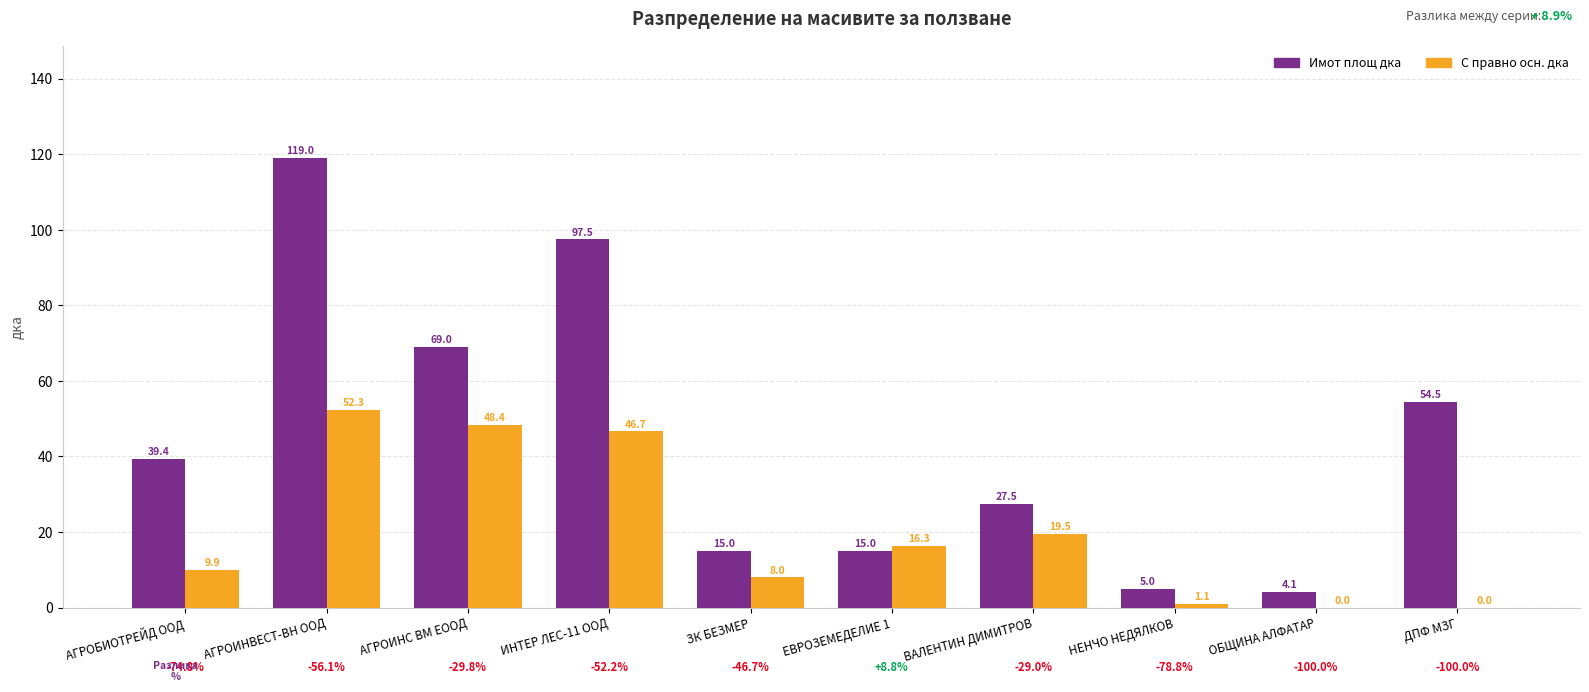

Is it true that С правно осн. дка equals 16.5 at АГРОБИОТРЕЙД ООД?

False